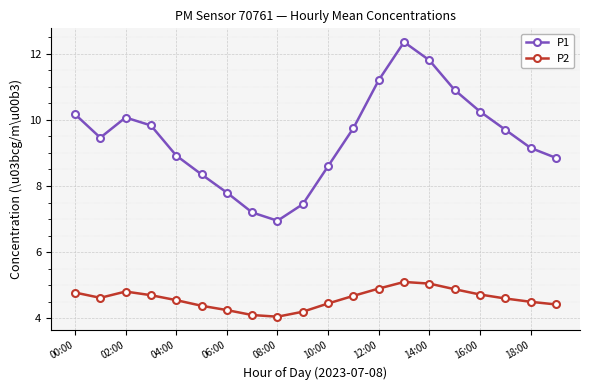

What is the value of the P2 point at the 1st from the left?

4.8